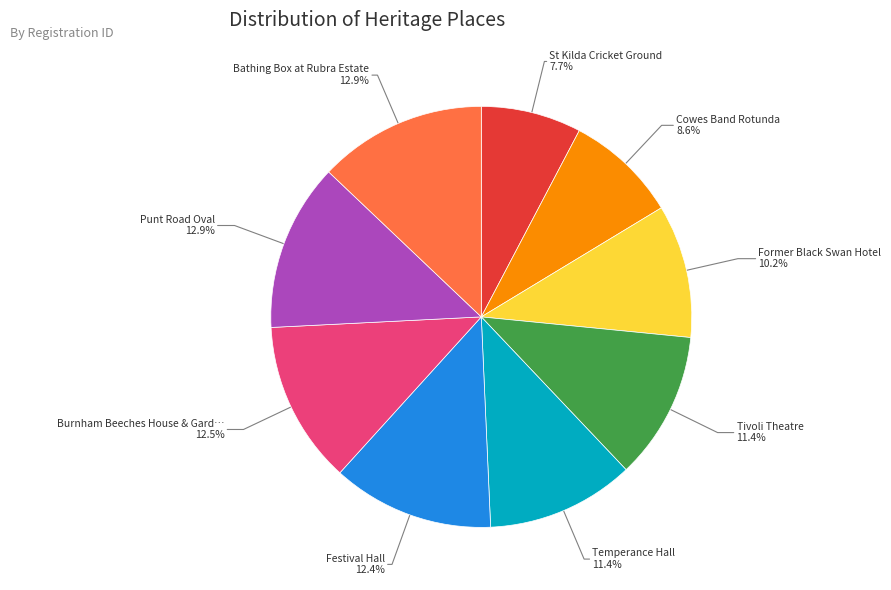

To the nearest percent, what is the difference between the largest and smallest slice percentages?

5%